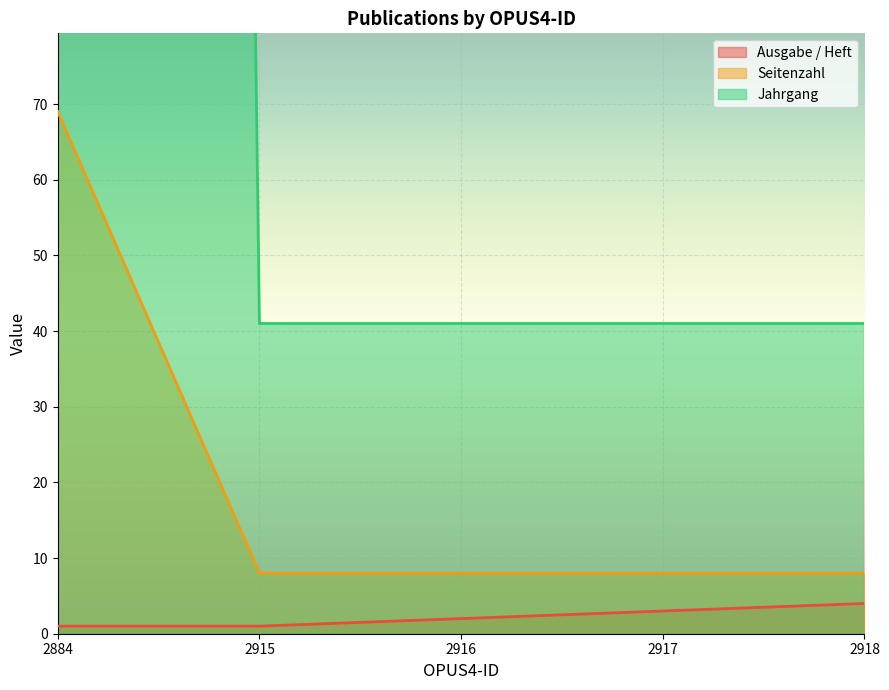

At how many categories does at least one series exceed 39?

5